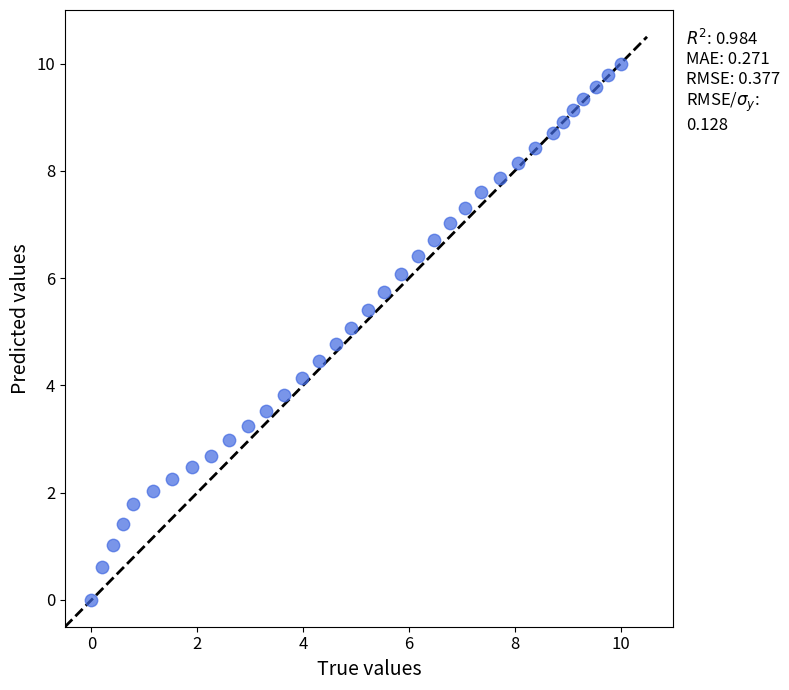

What is the range of Y values (max minus min)?

10.0